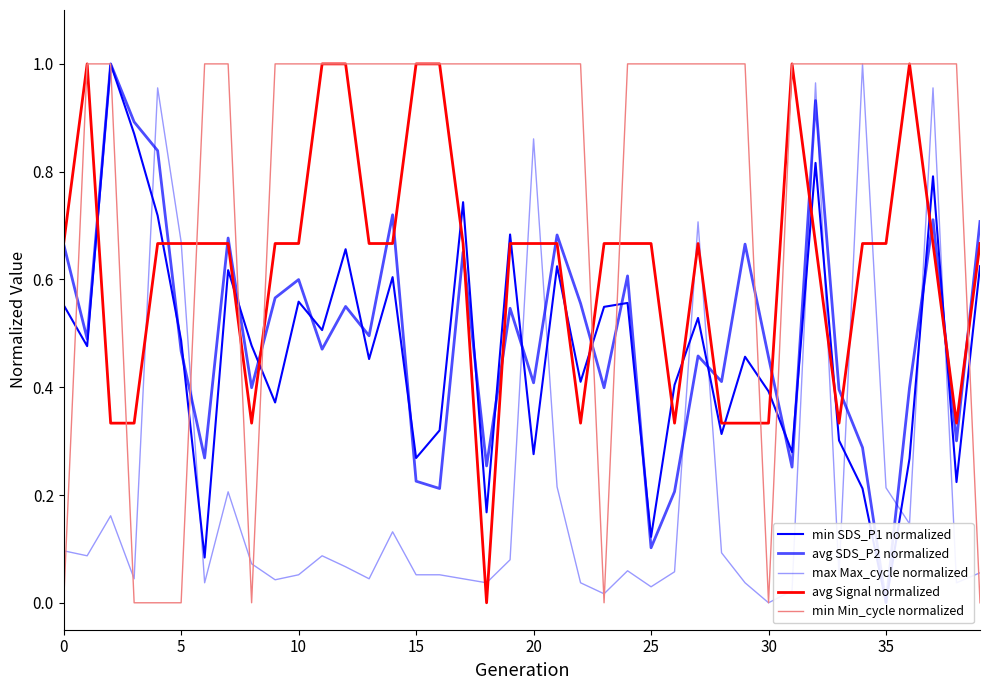

What is the greatest value displayed?

1.0